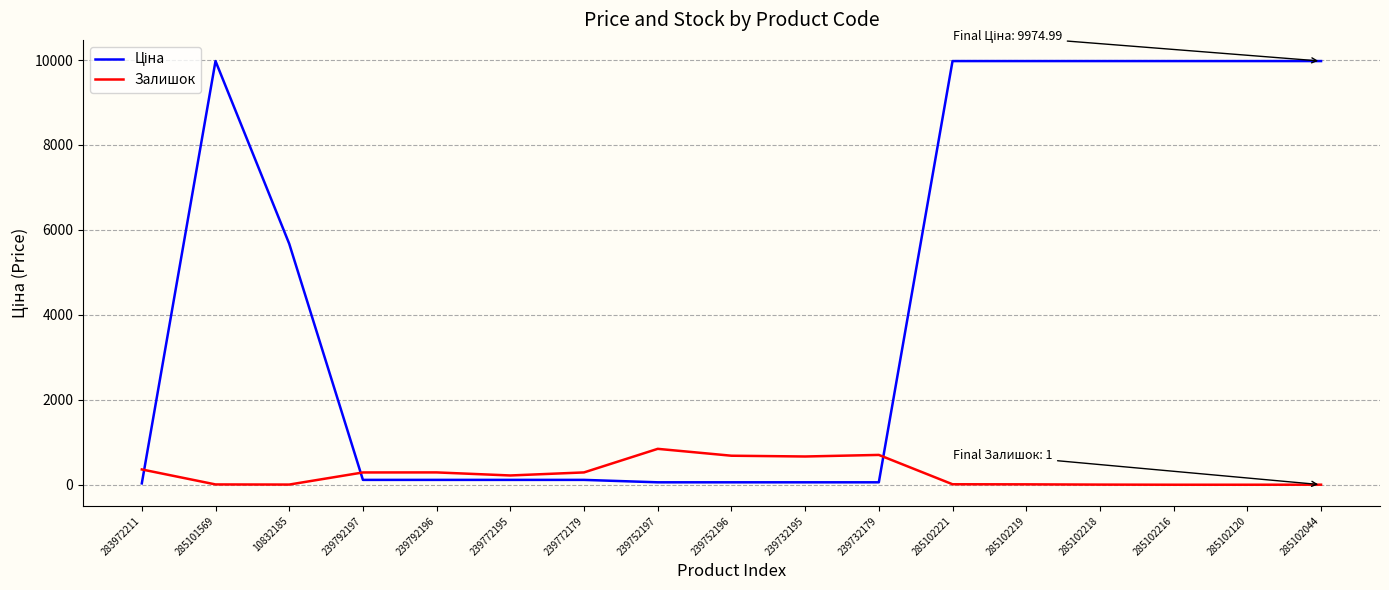

What is the greatest value displayed?

9975.0